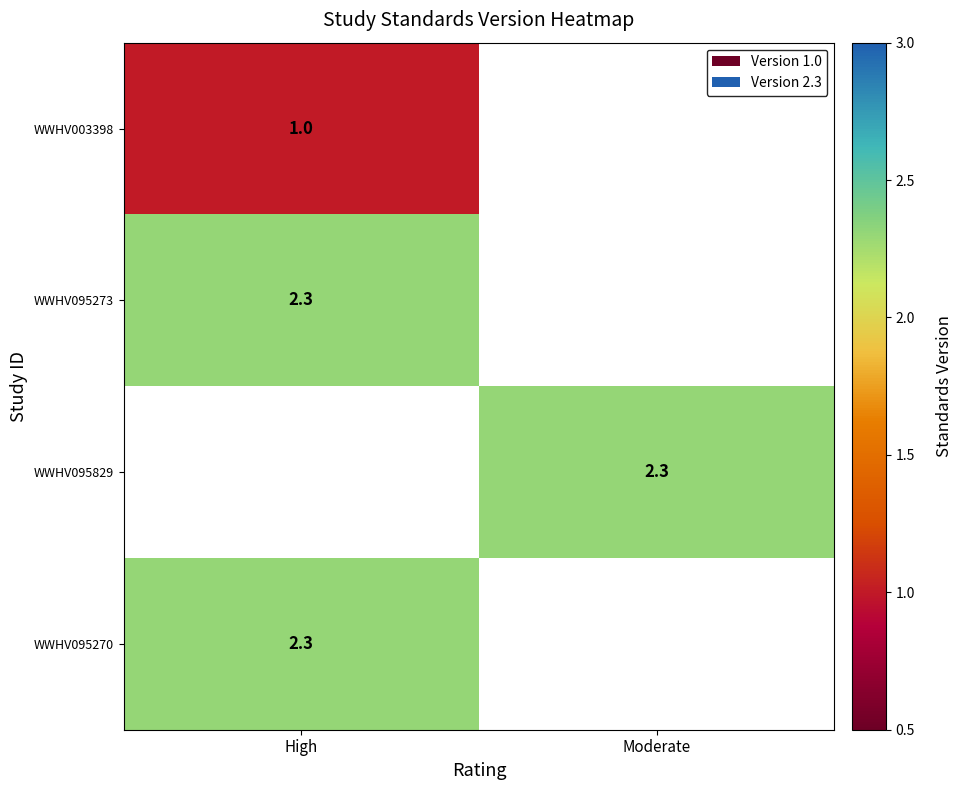

The WWHV095829 series shows 2.3 at Moderate. True or false?

True